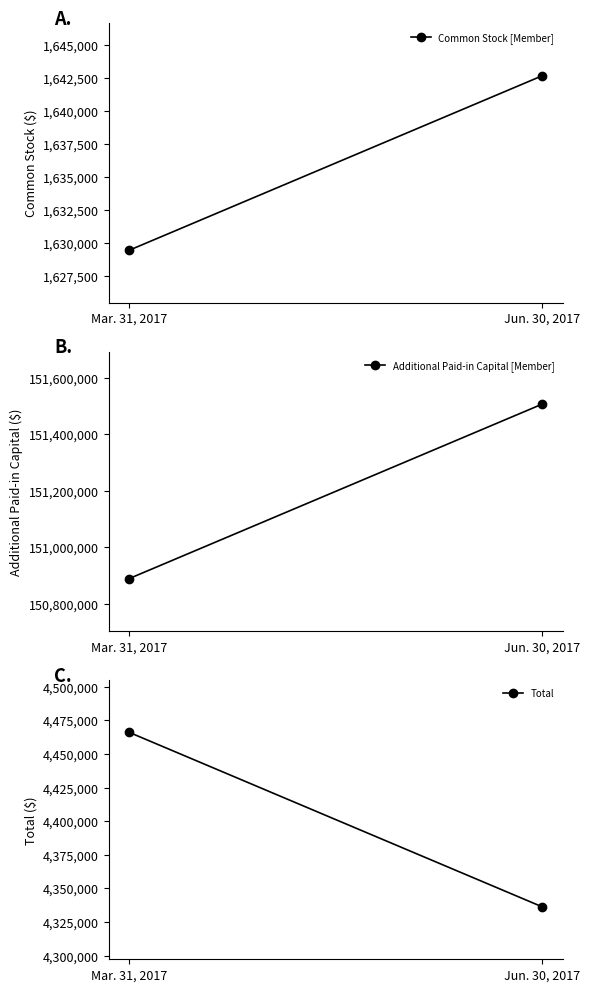

True or false: Total has a value of 7000039 at Mar. 31, 2017.

False